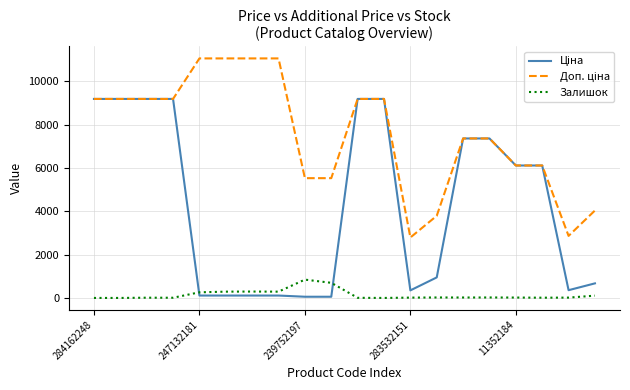

What is the greatest value displayed?

11055.0